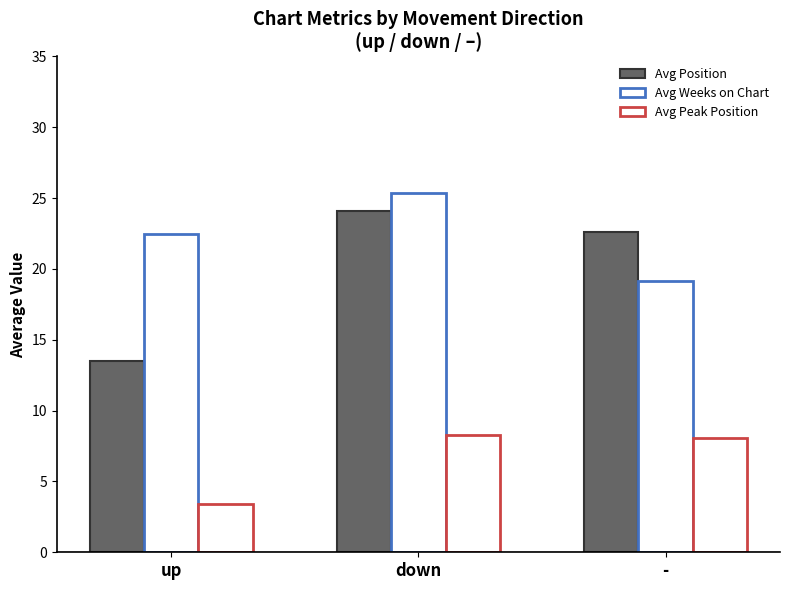

What is the minimum value for Avg Weeks on Chart?

19.2